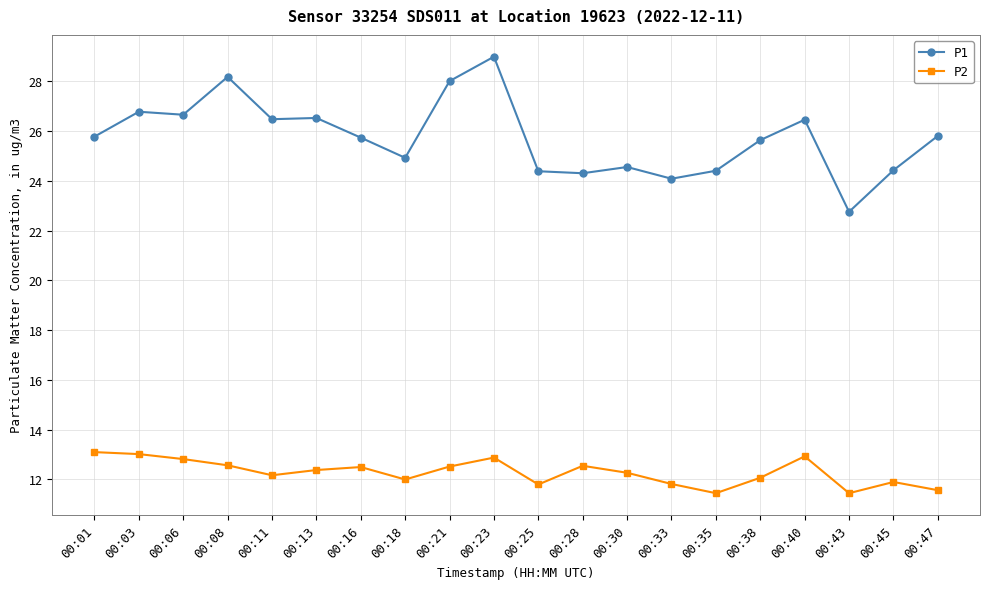

How many values in the P1 series are below 25?

8